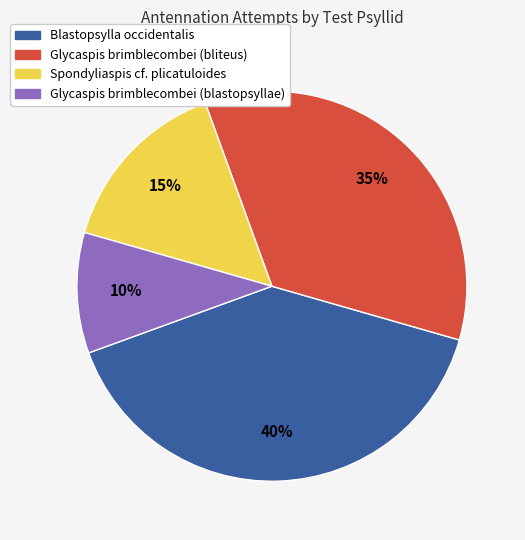

How many segments does this pie chart have?

4